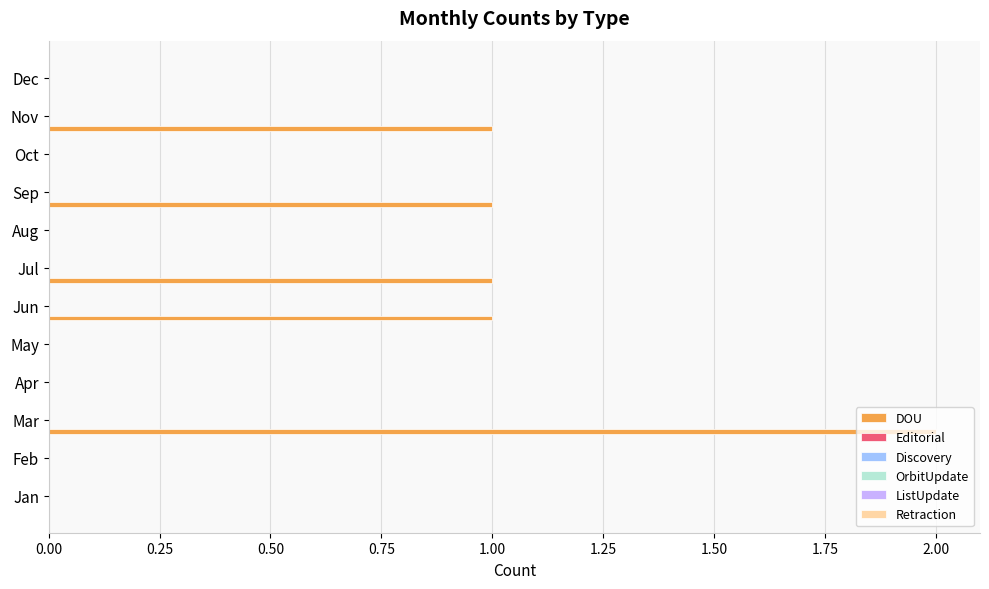

Count the number of categories in the chart.

12